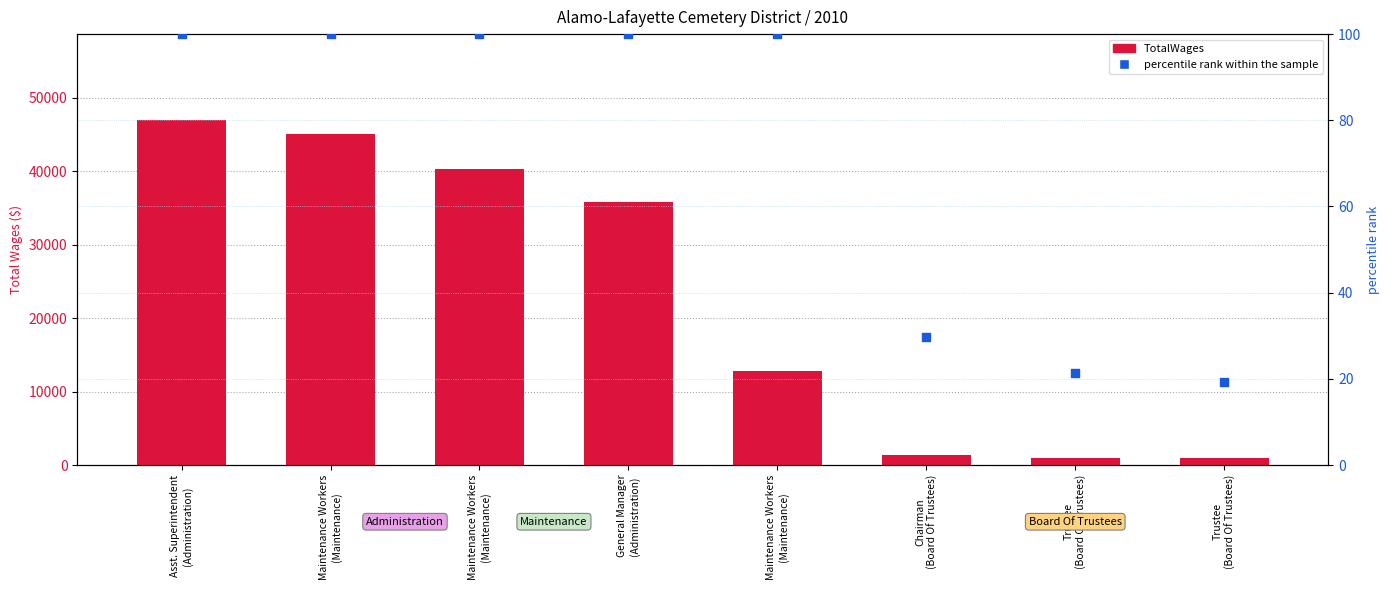

At which category is the sum across all series the highest?

Asst. Superintendent
(Administration)